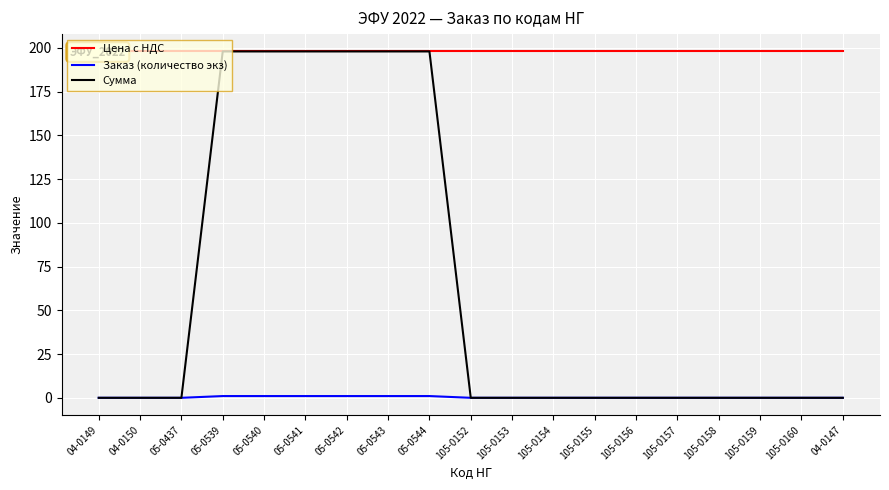

True or false: Цена c НДС and Сумма cross at least once.

False